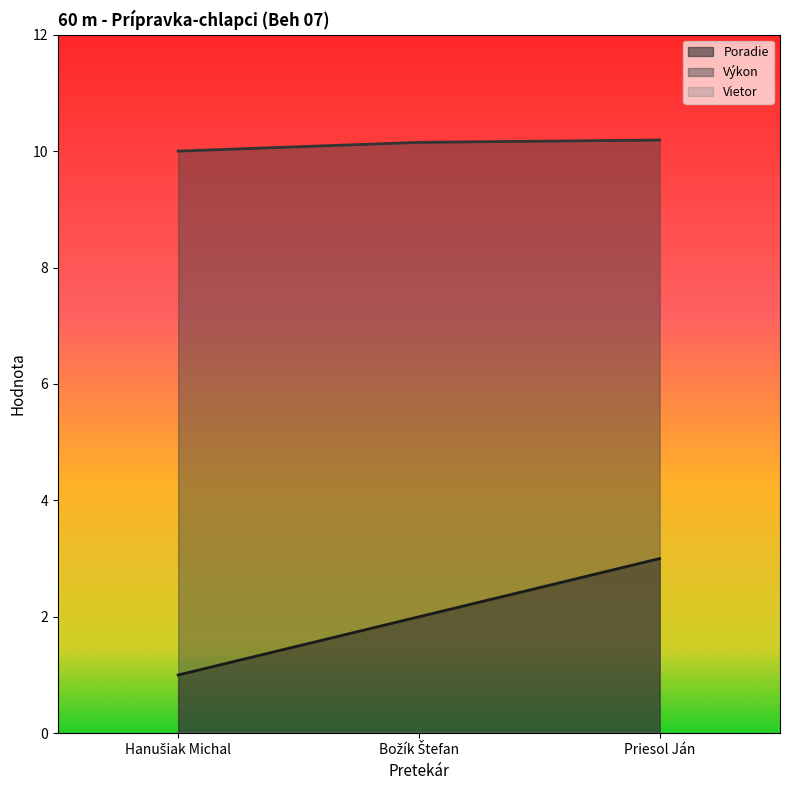

At which category does the chart reach its minimum across all series?

Hanušiak Michal